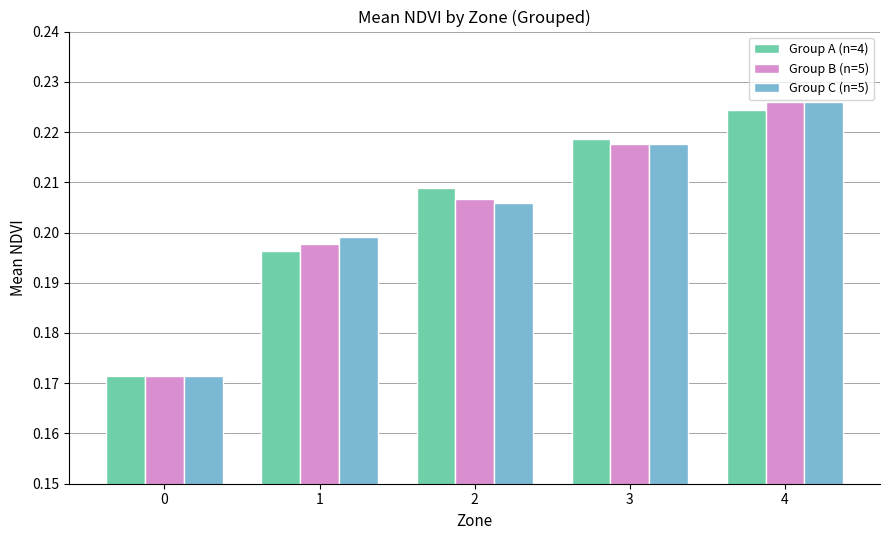

At which label does Group C (n=5) reach its peak?

4